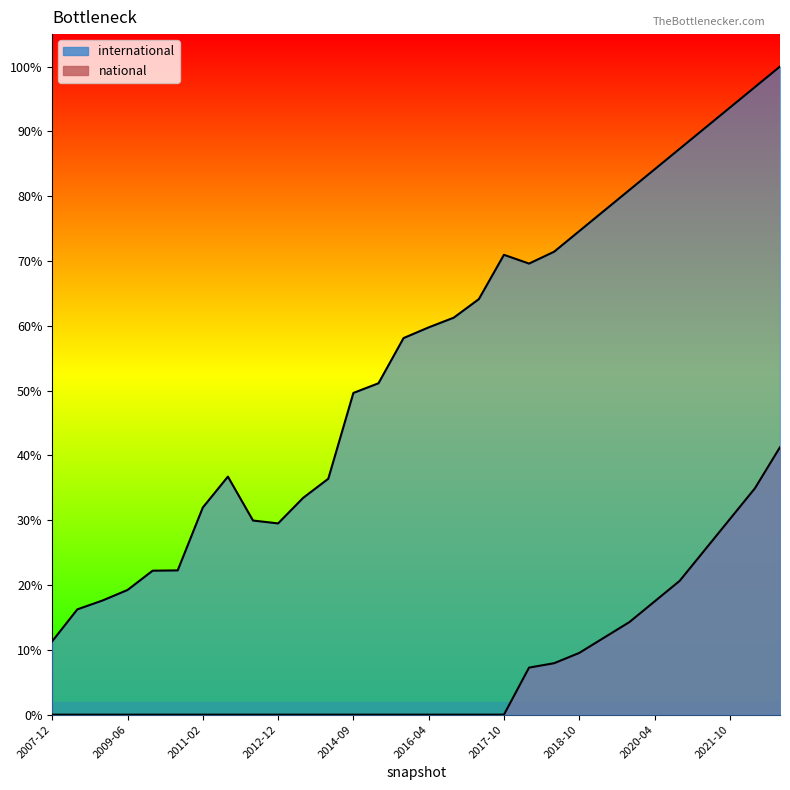

List the labels in order of national value, largest first.

2022-10-01, 2022-04-01, 2021-10-01, 2021-04-01, 2020-10-01, 2020-04-01, 2019-10-01, 2019-04-01, 2018-10-01, 2018-04-01, 2017-12-22, 2007-12-19, 2008-06-27, 2008-12-17, 2009-06-17, 2009-12-16, 2010-07-26, 2011-02-21, 2011-09-05, 2012-03-26, 2012-12-11, 2013-05-21, 2013-12-20, 2014-09-08, 2015-04-09, 2015-10-01, 2016-04-05, 2016-10-07, 2017-04-12, 2017-10-12